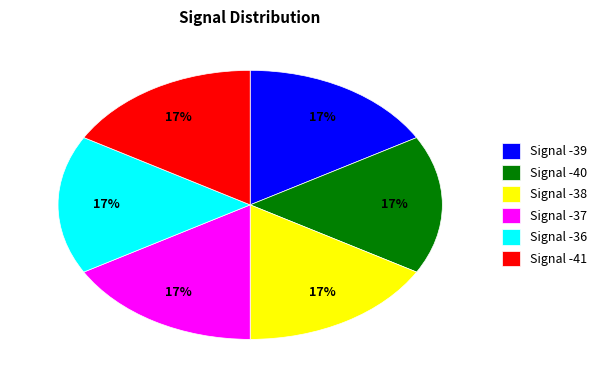

What is the ratio of the value at Signal -39 to the value at Signal -40?

1.0